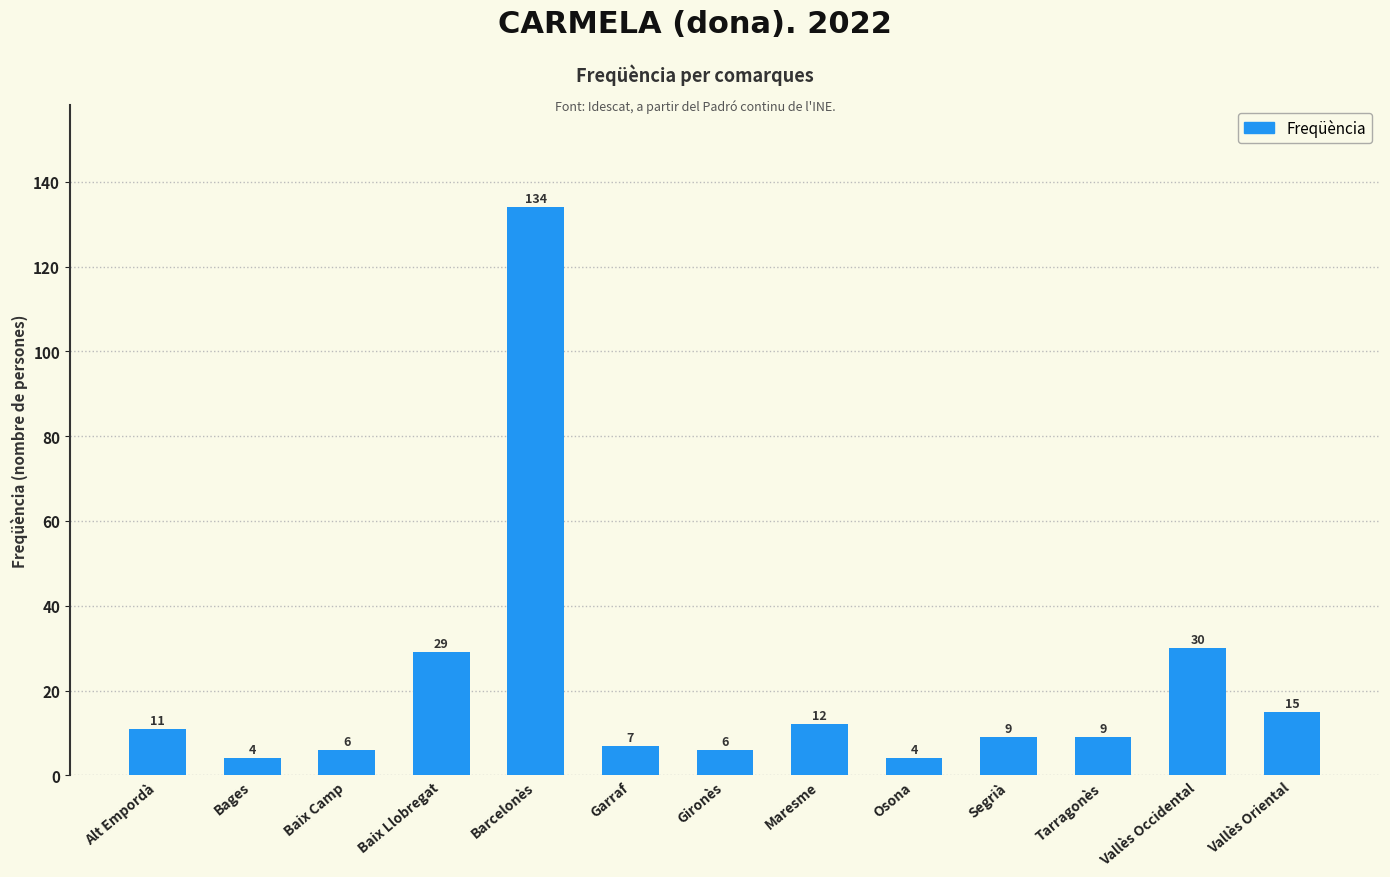

What is the value of the 6th bar from the left?

7